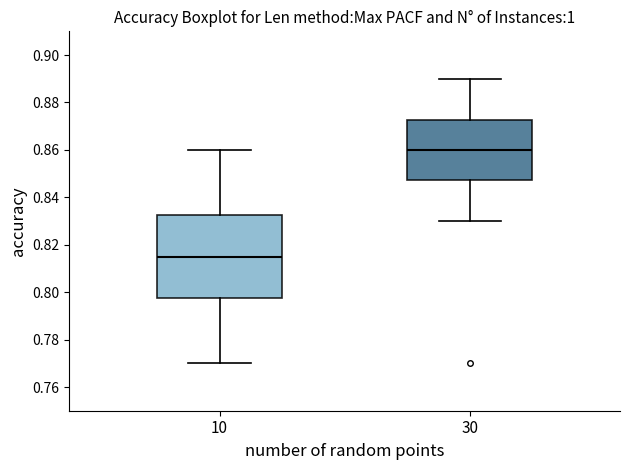

Reading left to right, transcribe this box plot: for each box, give where its median line is, the range the box spans, and where its two whiskers end, as read against the y-axis. The values are not printed on the chart, so give them approximately, as read against the axis.

10: median 0.816, box 0.798 to 0.832, whiskers 0.770 to 0.860
30: median 0.860, box 0.848 to 0.872, whiskers 0.830 to 0.890